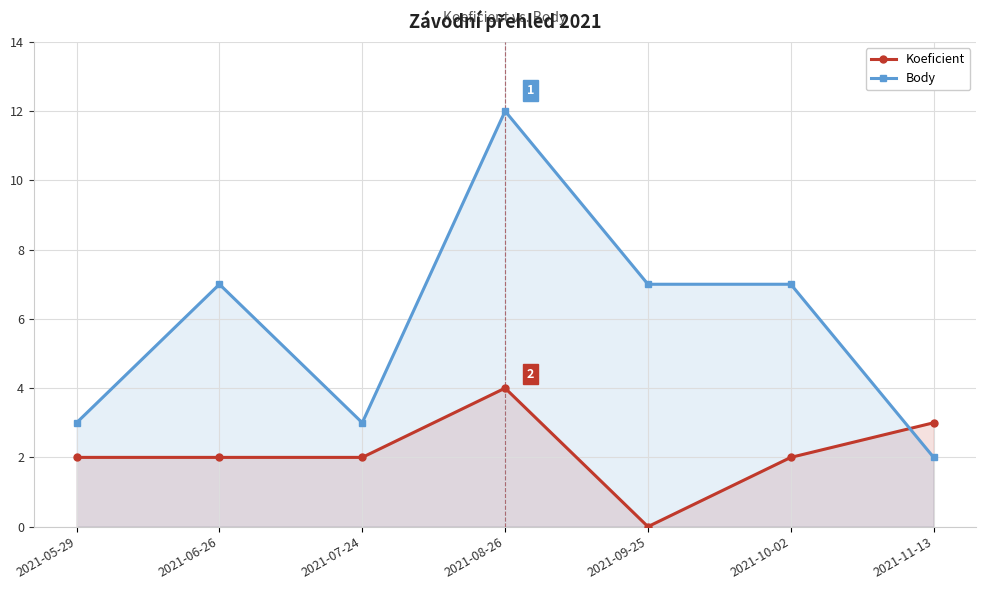

List the series in order of their overall mean, lowest first.

Koeficient, Body